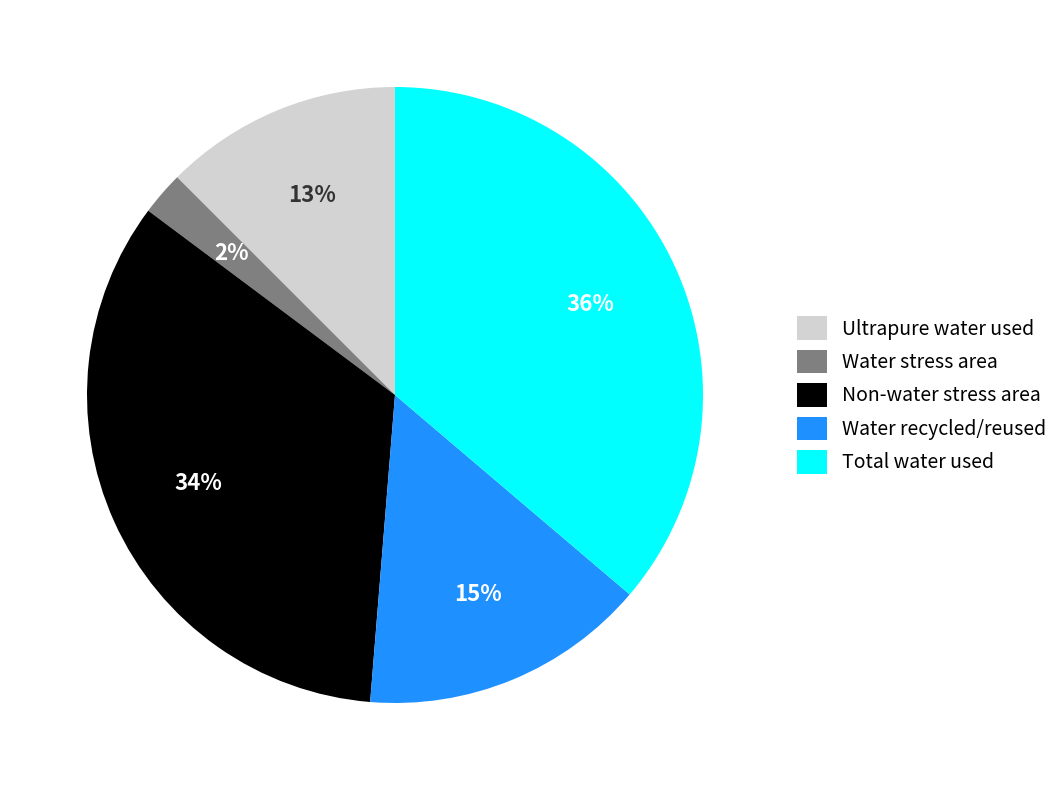

To the nearest percent, what portion does Ultrapure water used represent?

13%